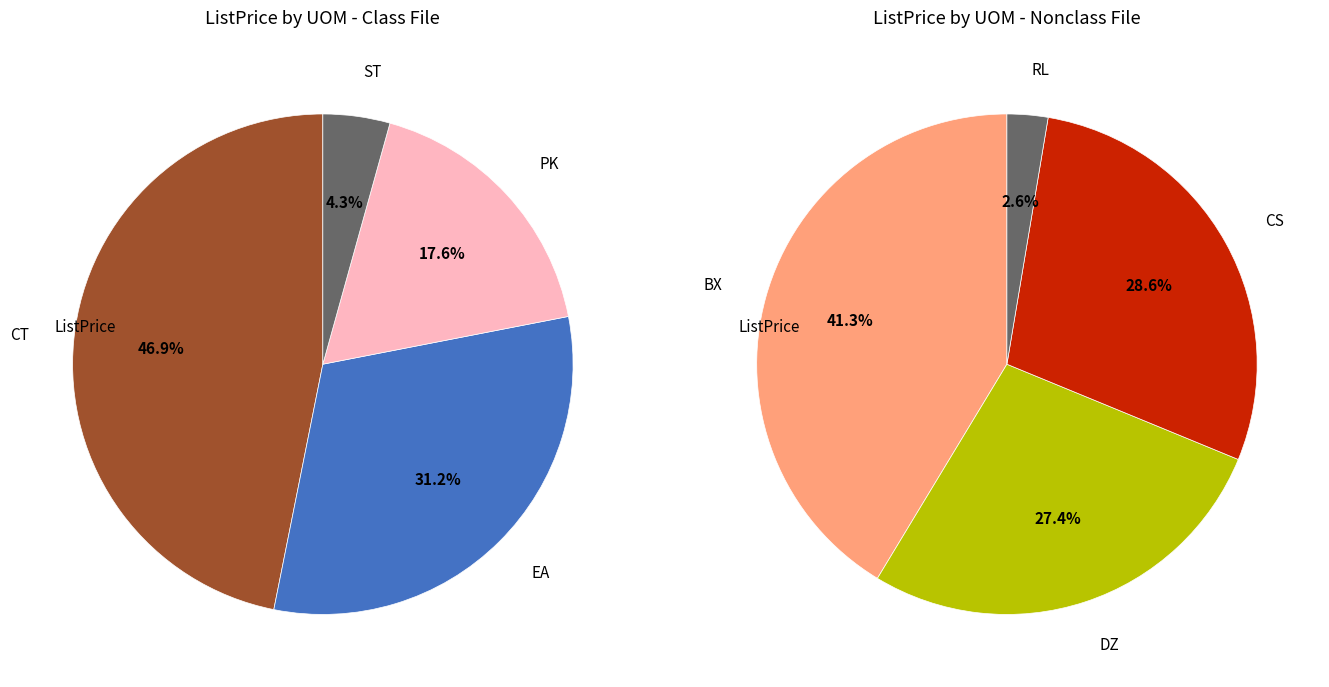

What is the largest slice in the pie chart?

CT